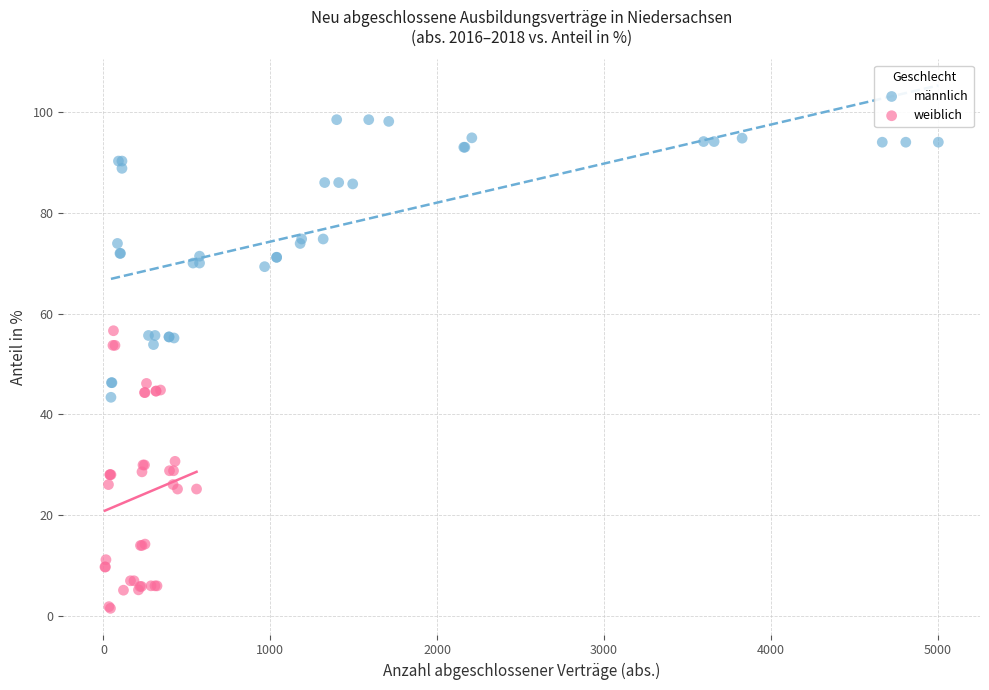

What are all the series names shown in the legend?

männlich, weiblich